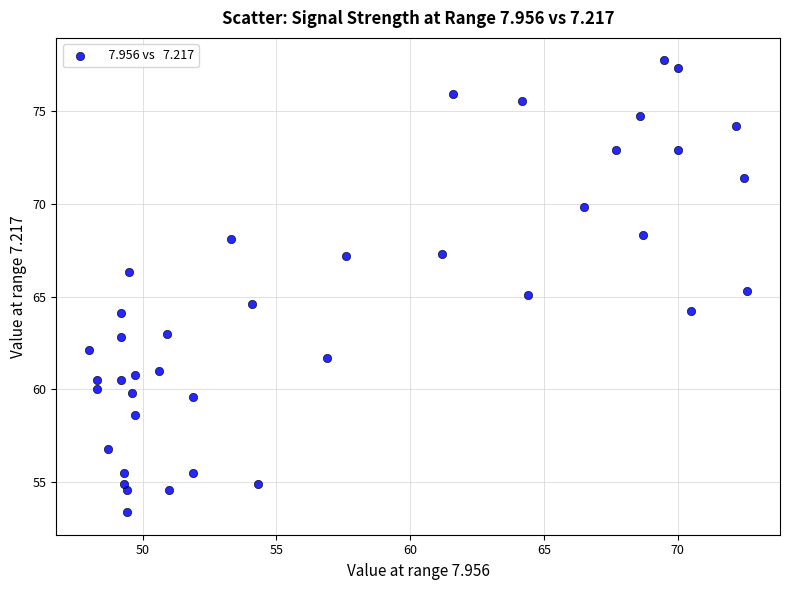

What is the range of Y values (max minus min)?

24.3